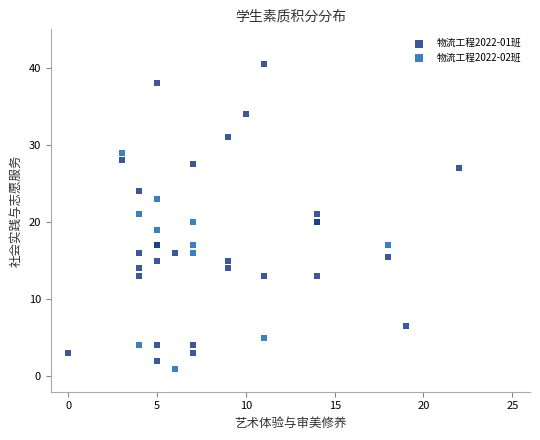

Which series has the widest spread of Y values?

物流工程2022-01班